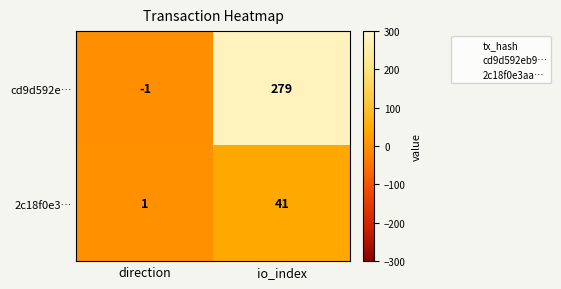

True or false: cd9d592e… has a value of 175 at io_index.

False